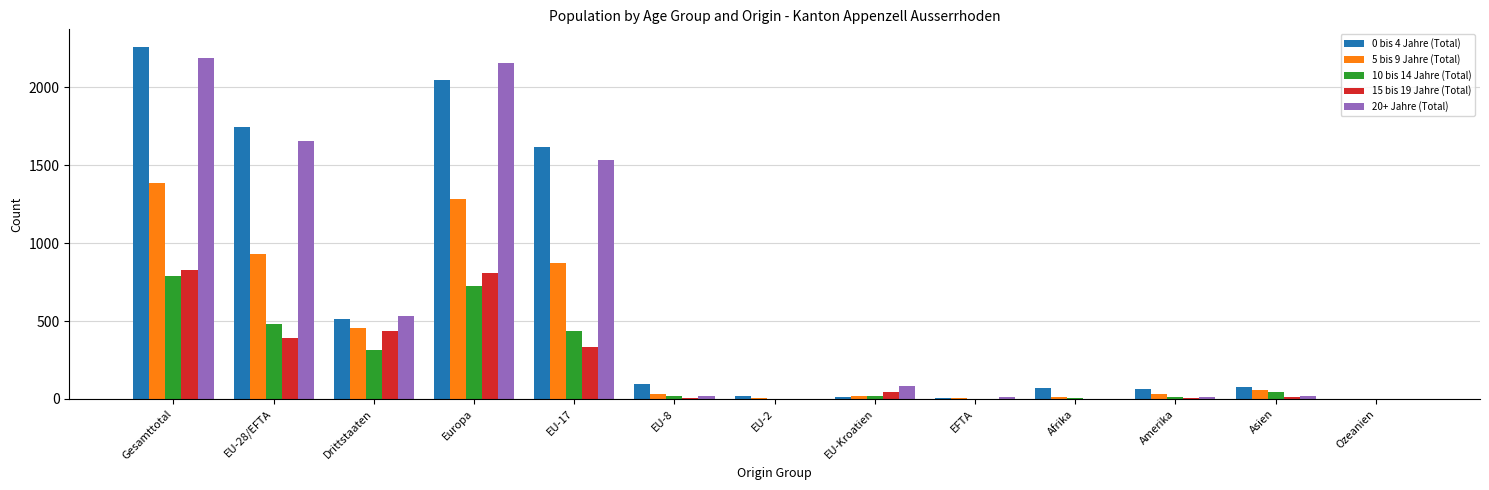

Is the value of 20+ Jahre (Total) at EFTA greater than the value of 0 bis 4 Jahre (Total) at EU-8?

No